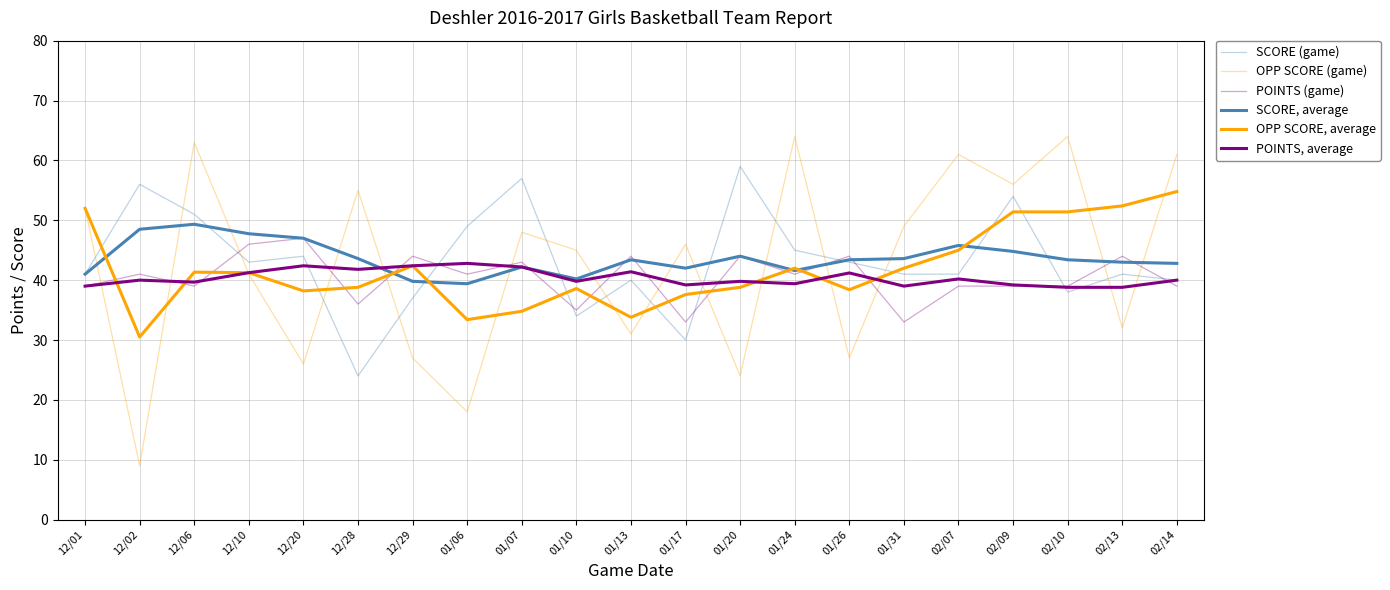

Is this an area chart (filled region under the line)?

No